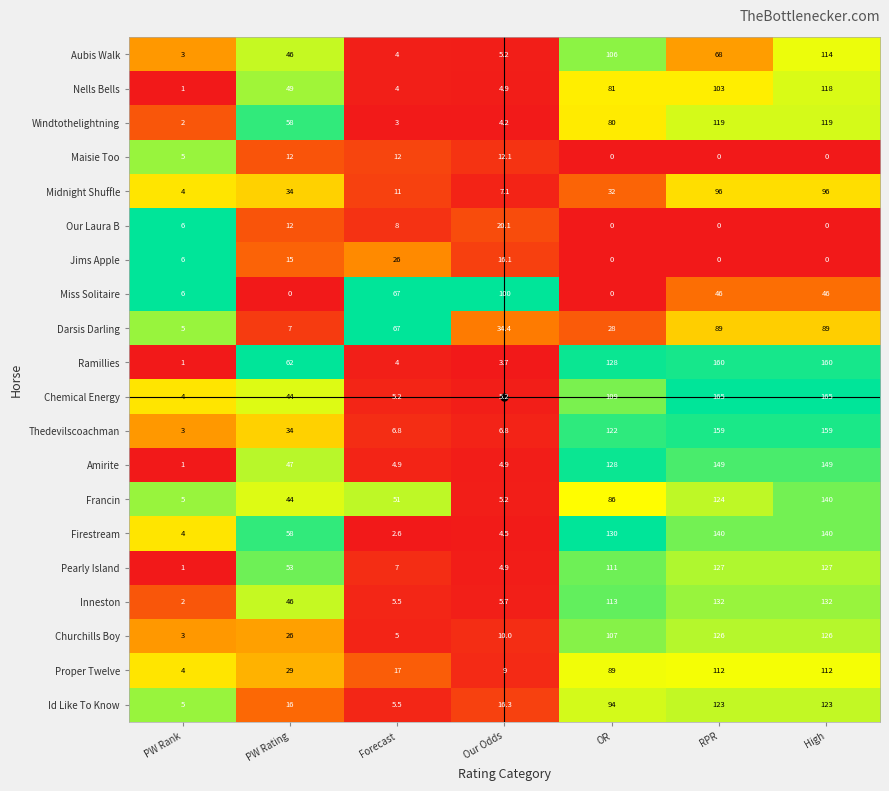

At which label does Pearly Island reach its minimum?

PW Rank